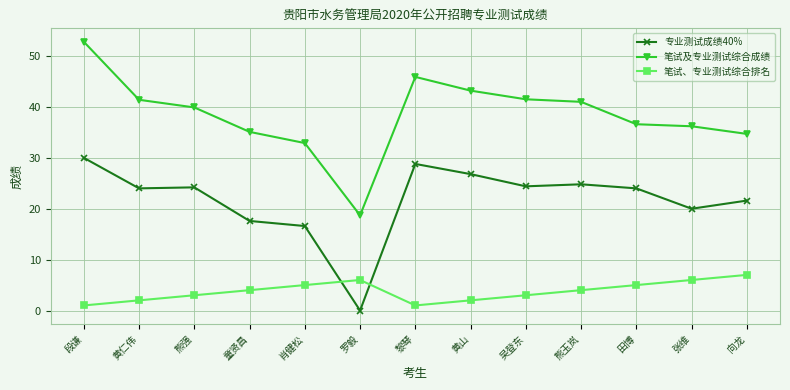

What is the difference between the second highest and second lowest values in the 笔试、专业测试综合排名 series?

5.0